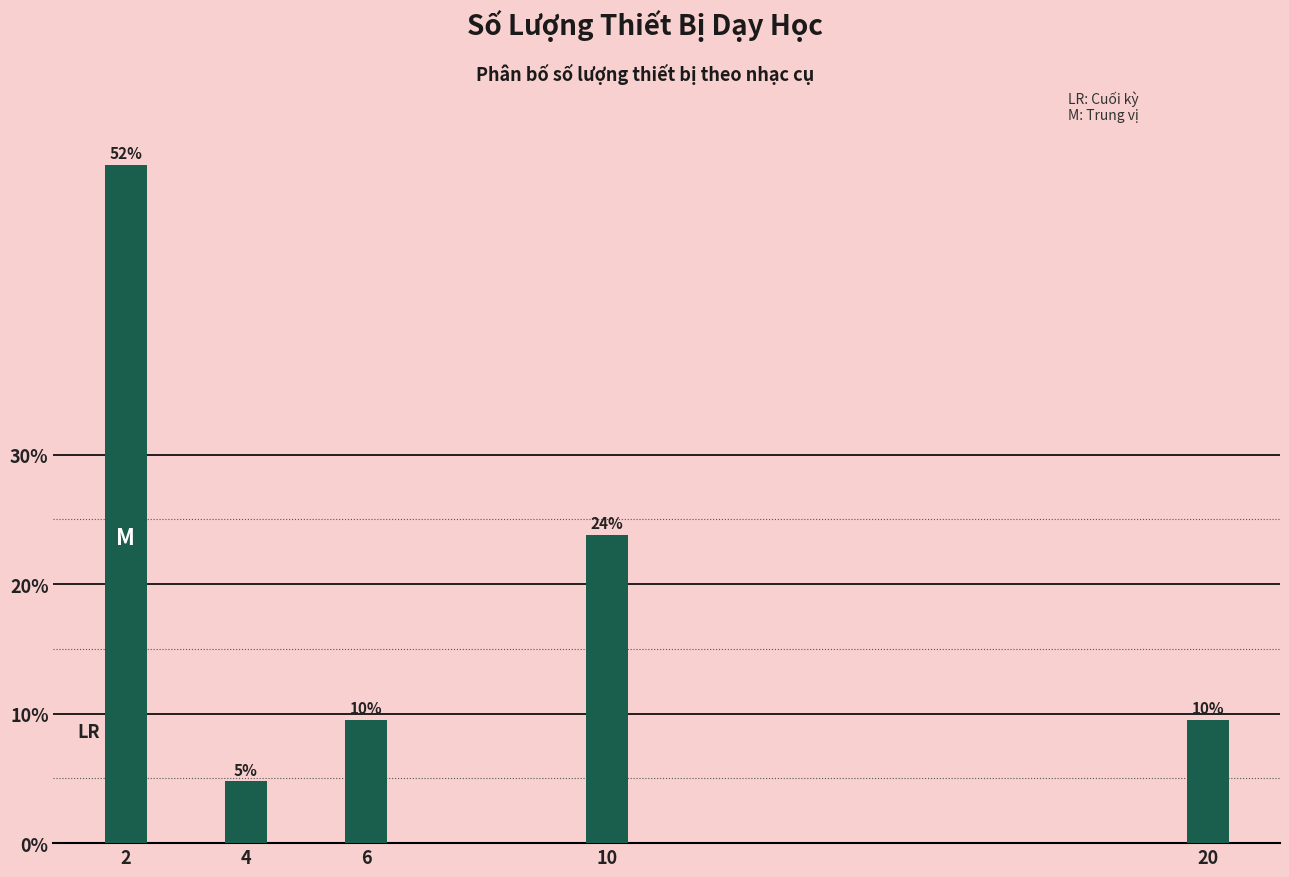

Does the chart contain any negative values?

No